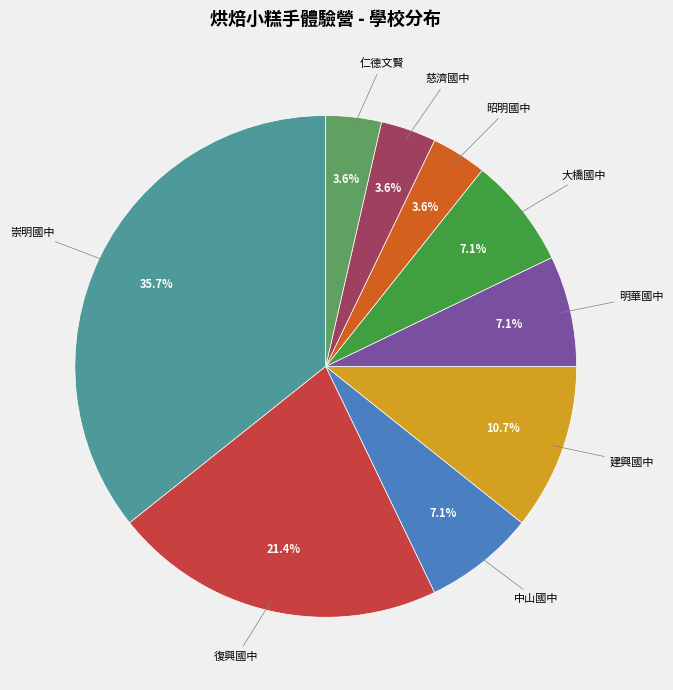

To the nearest percent, what is the average slice percentage?

11%